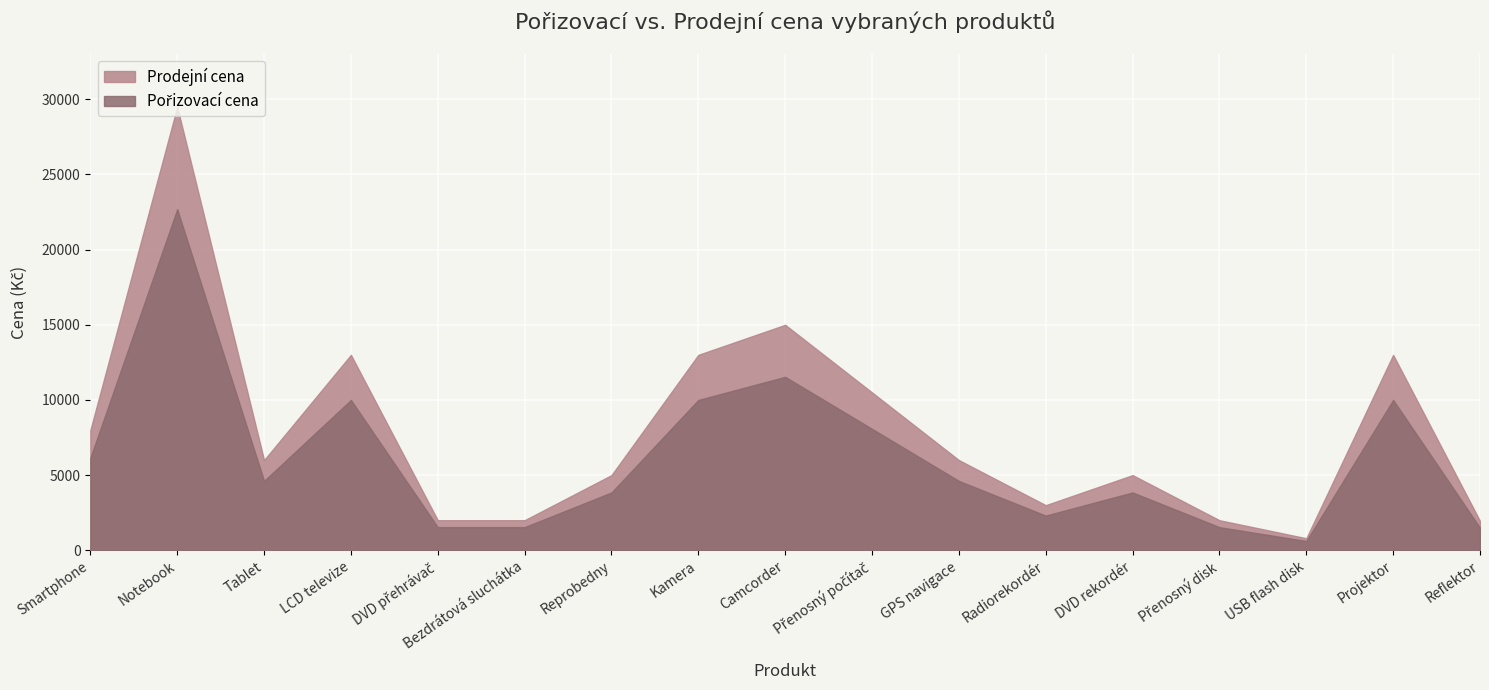

What is the average value of the Prodejní cena series?

7984.3